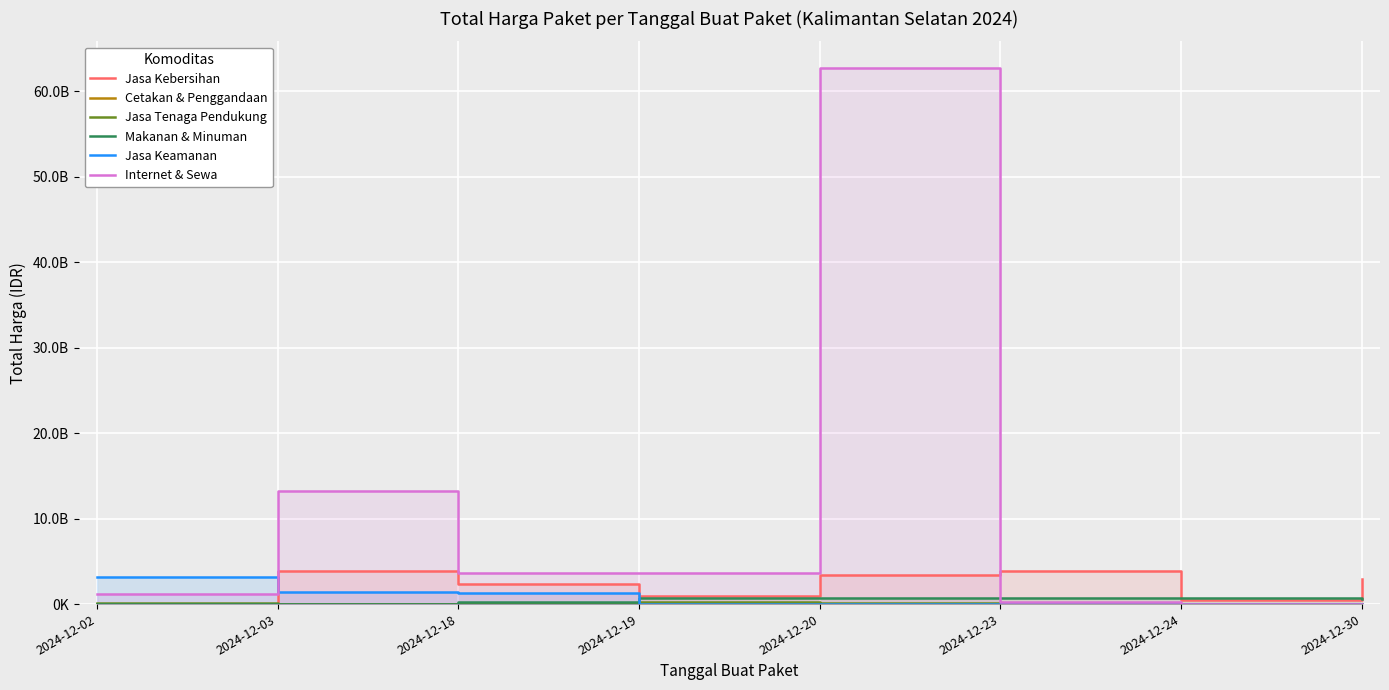

At 2024-12-19, list the series in order from largest to smallest.

Internet & Sewa, Jasa Kebersihan, Makanan & Minuman, Jasa Tenaga Pendukung, Cetakan & Penggandaan, Jasa Keamanan